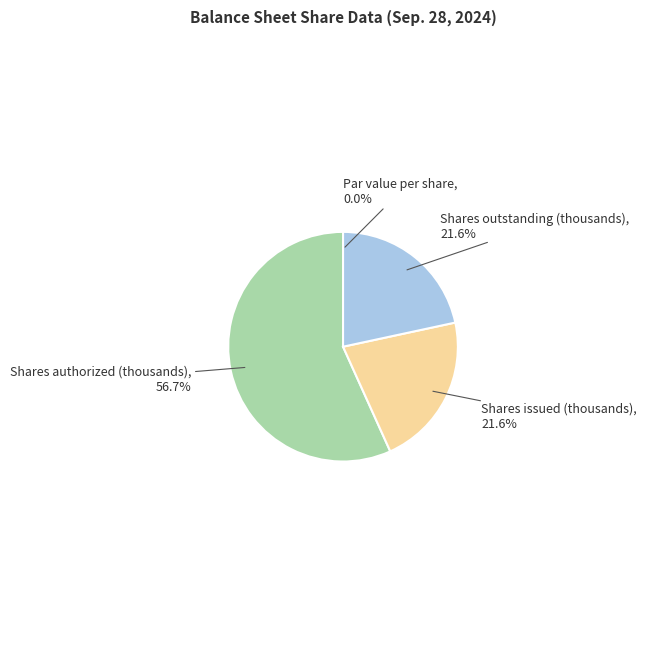

Is there a majority slice in this chart?

Yes